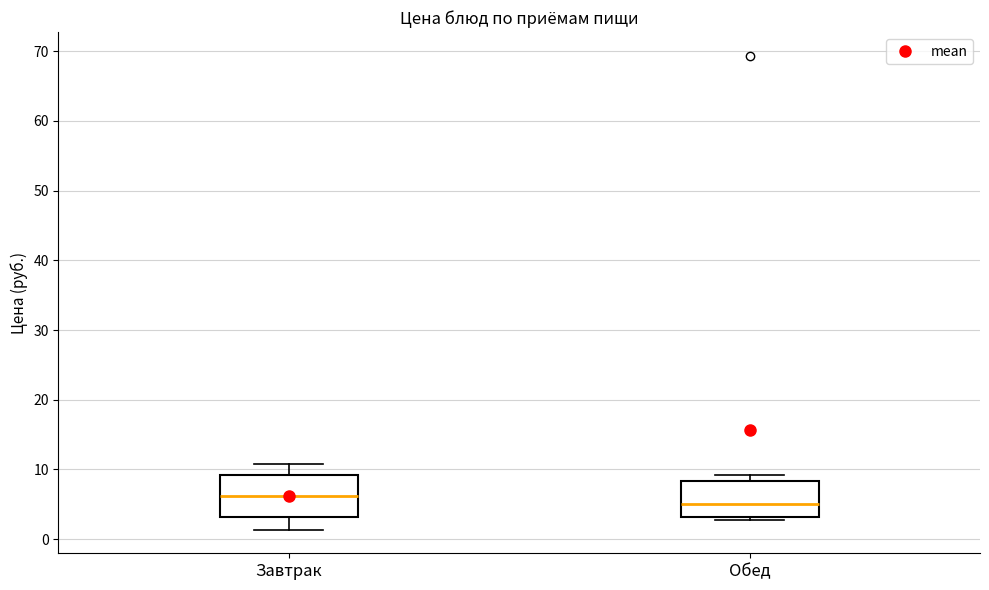

Where does the median line of the box for Завтрак sit on the y-axis? The values are not printed on the chart, so give them approximately, as read against the axis.

6